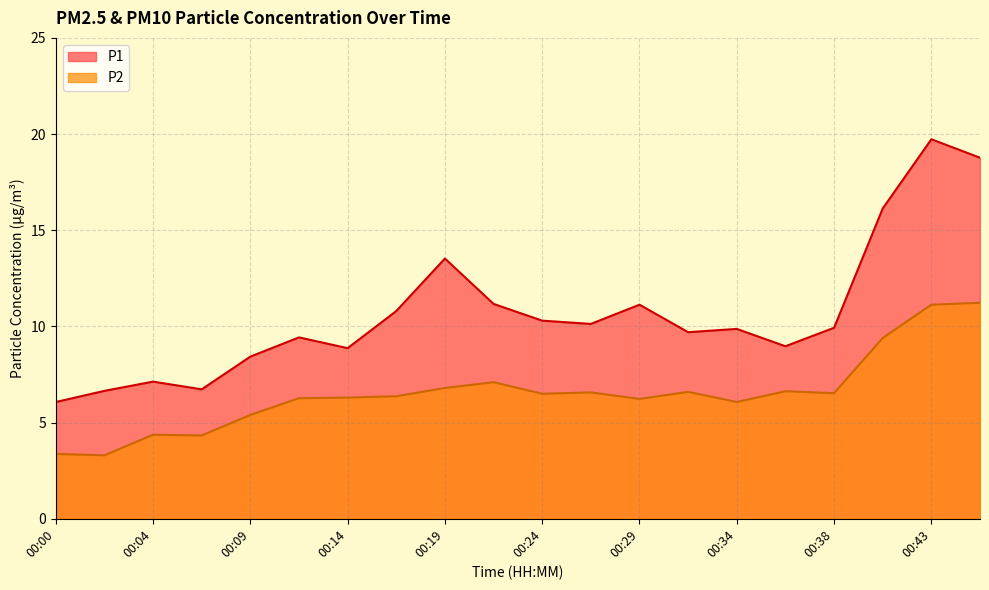

At which category does the chart reach its minimum across all series?

00:02